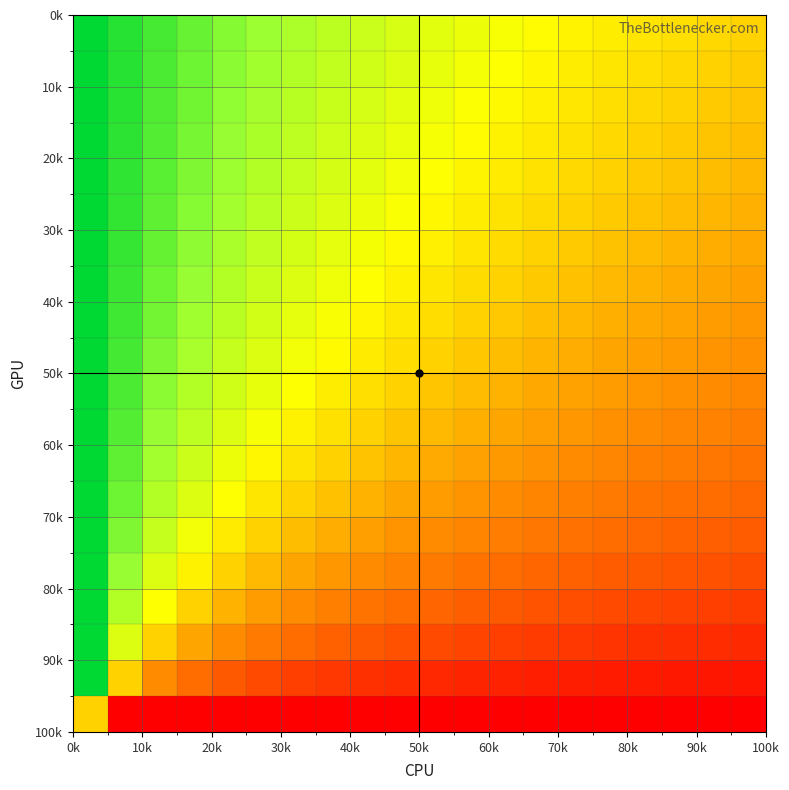

What is the maximum value shown in the chart?

1.0